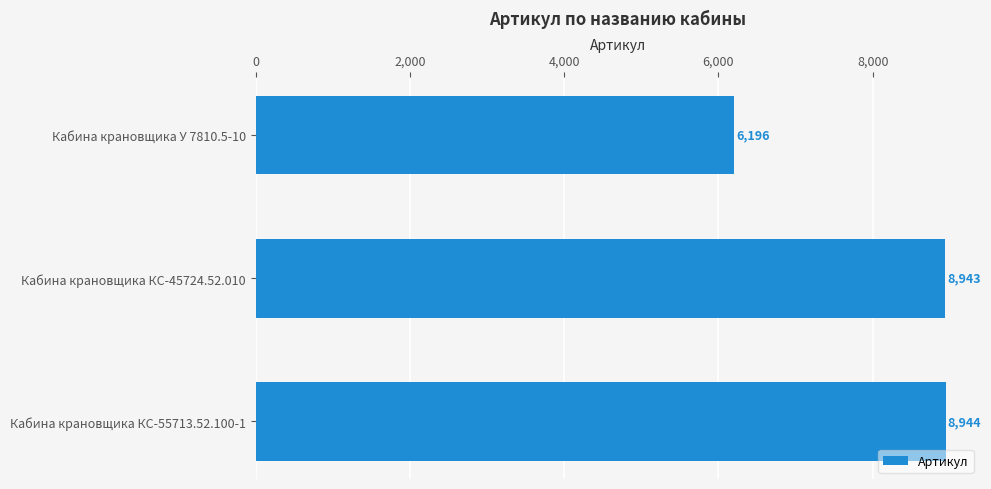

What is the sum of all values?

24083